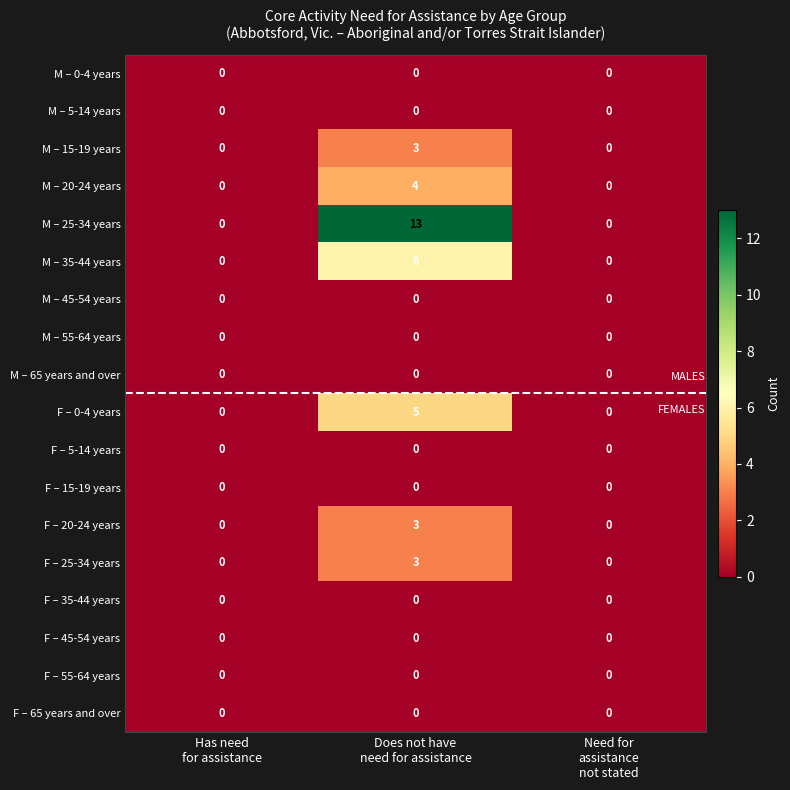

At which category is the sum across all series the highest?

Does not have
need for assistance